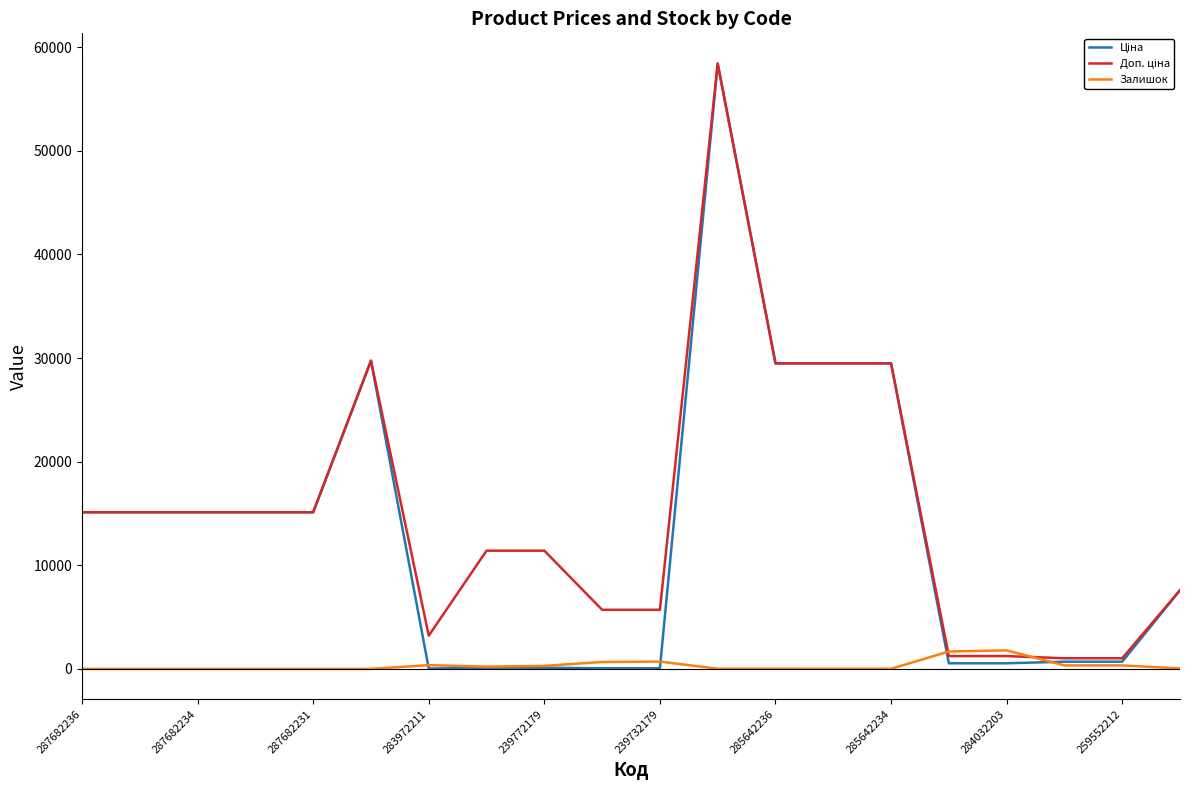

What is the maximum value shown in the chart?

58426.5